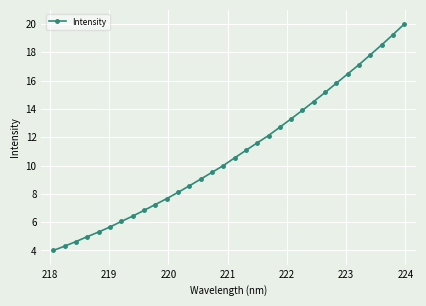

True or false: there are more than 2 points higher than both neighbors.

False